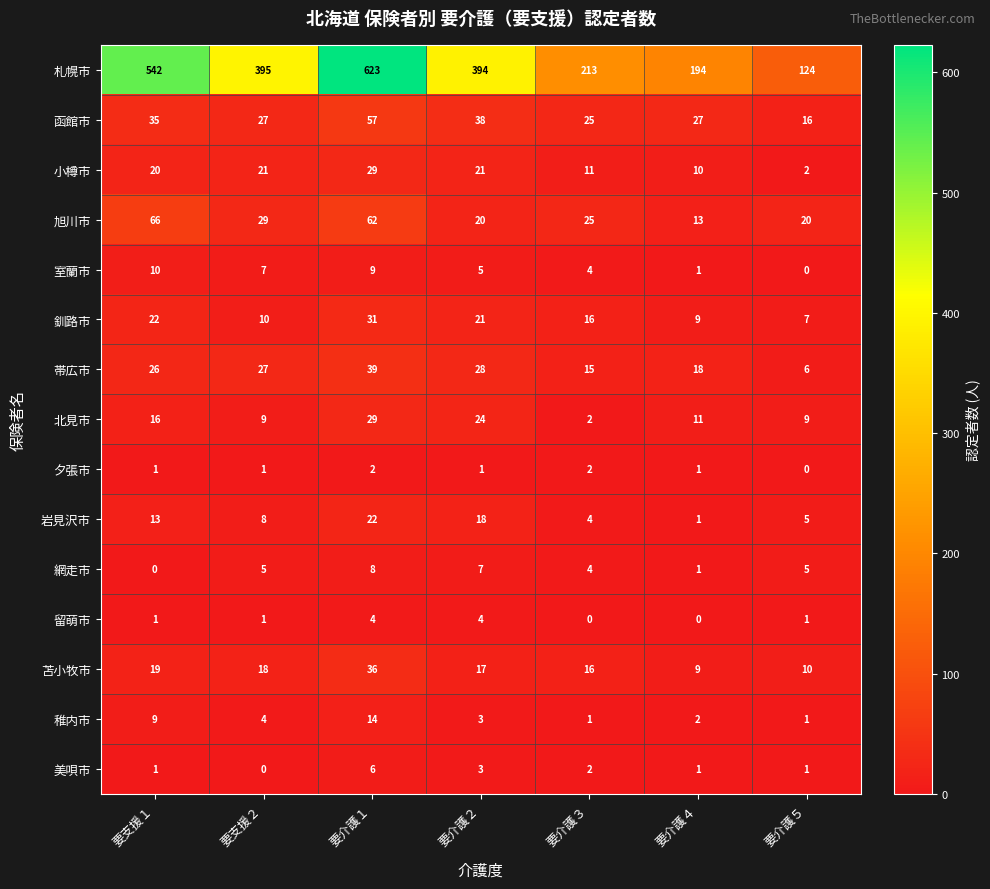

What is the maximum value shown in the chart?

623